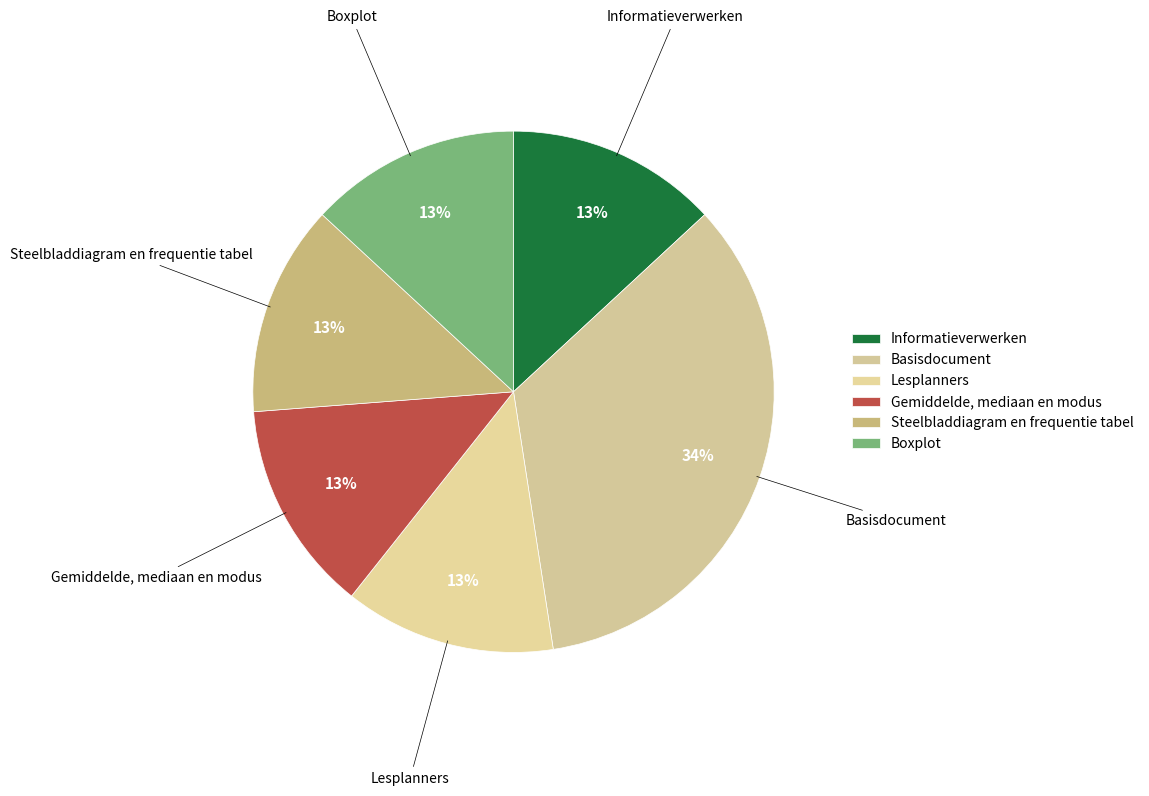

Count the number of slices in the pie.

6